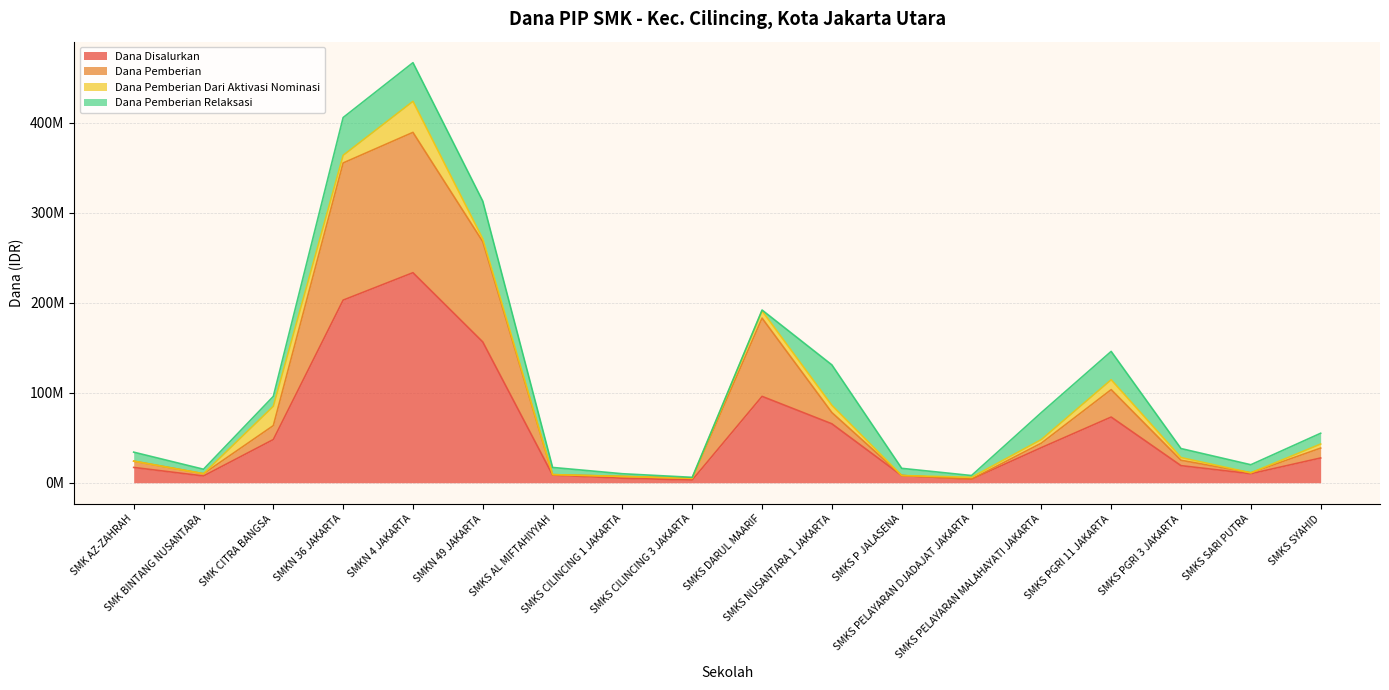

How many data points in Dana Pemberian are less than 38500000?

9